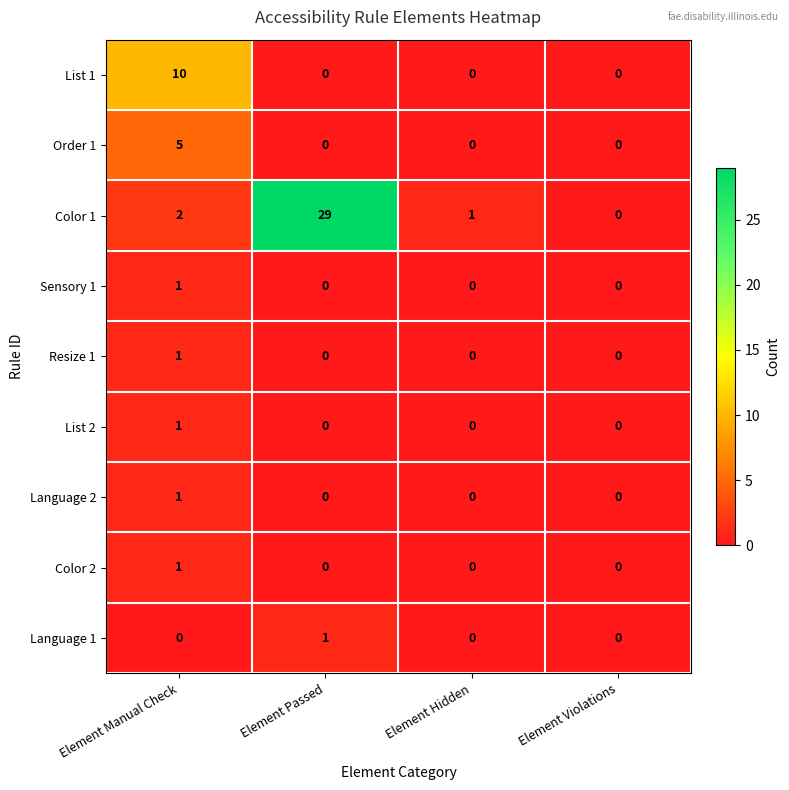

How many Sensory 1 values are between 0 and 1?

4